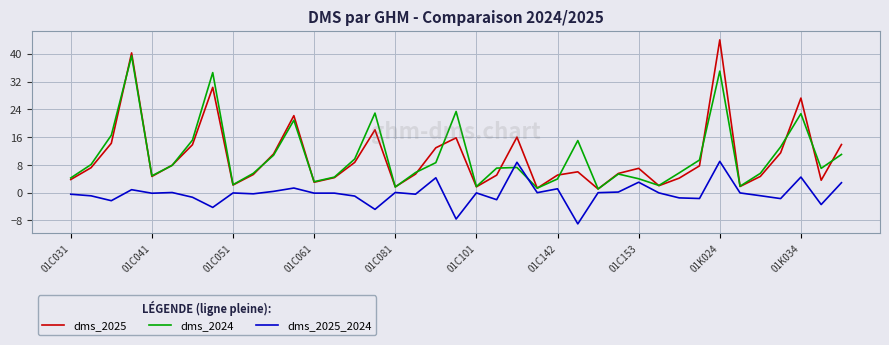

Which series has the largest range (max minus min)?

dms_2025